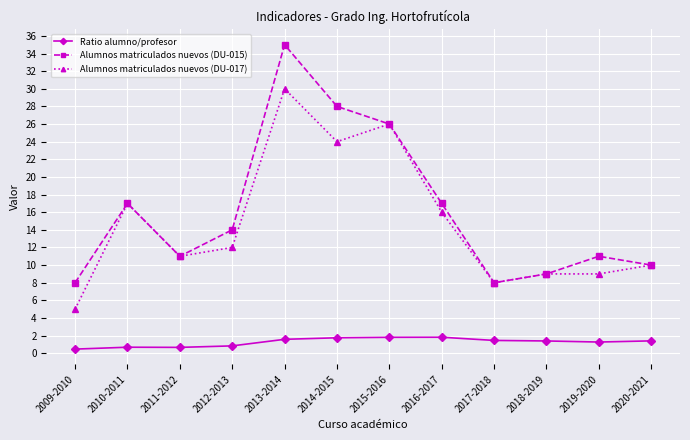

What is the total value across all series at 2019-2020?

21.3